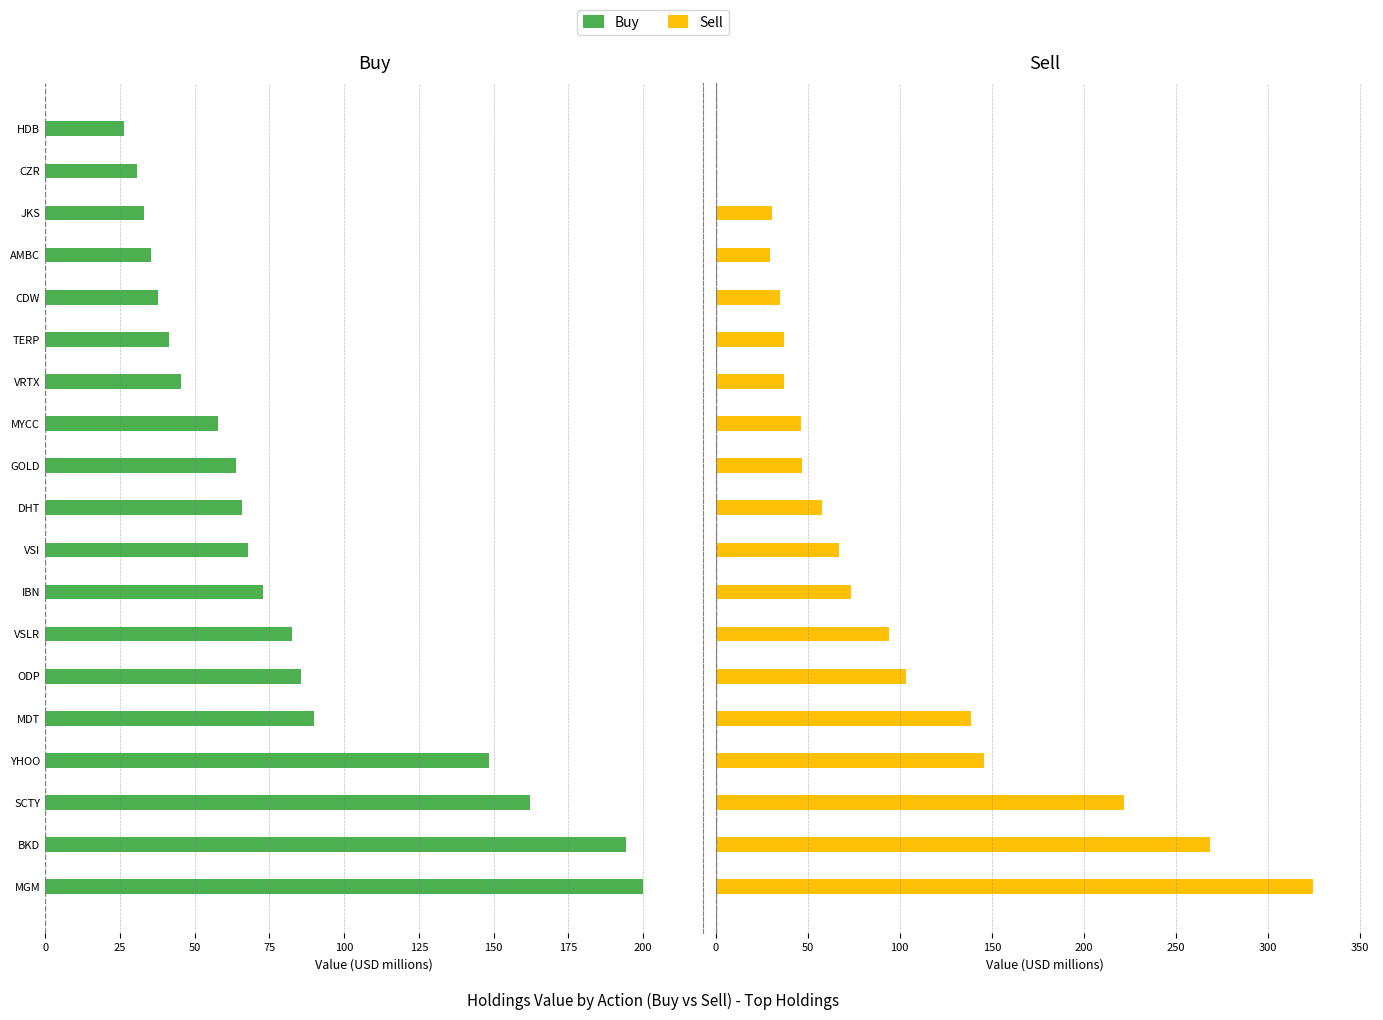

What is the difference between the maximum and minimum values in the Sell series?

324.7